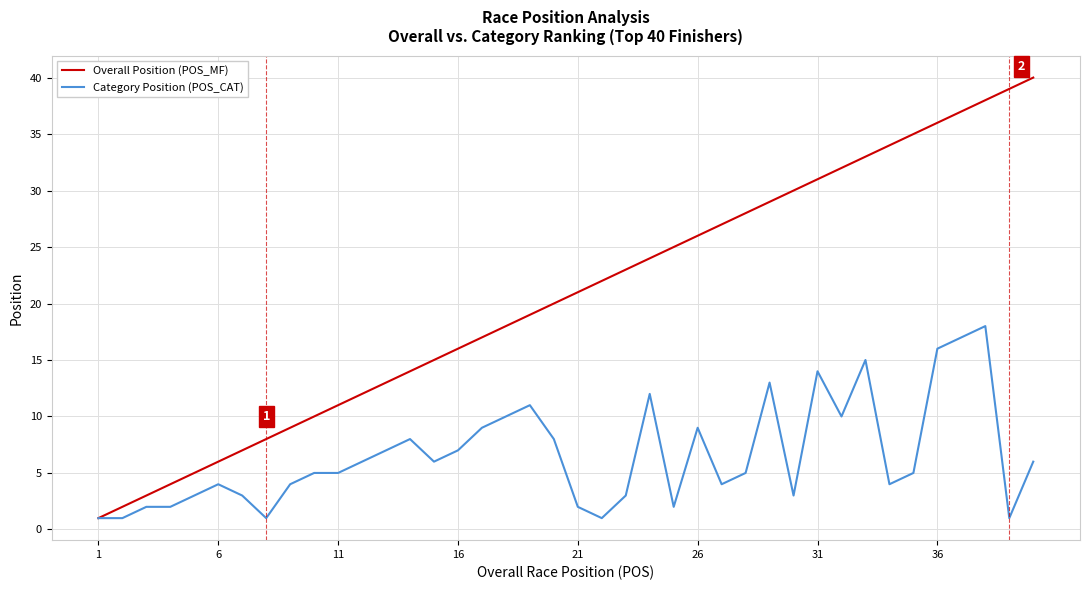

Rank the series by their maximum value, from highest to lowest.

Overall Position (POS_MF), Category Position (POS_CAT)